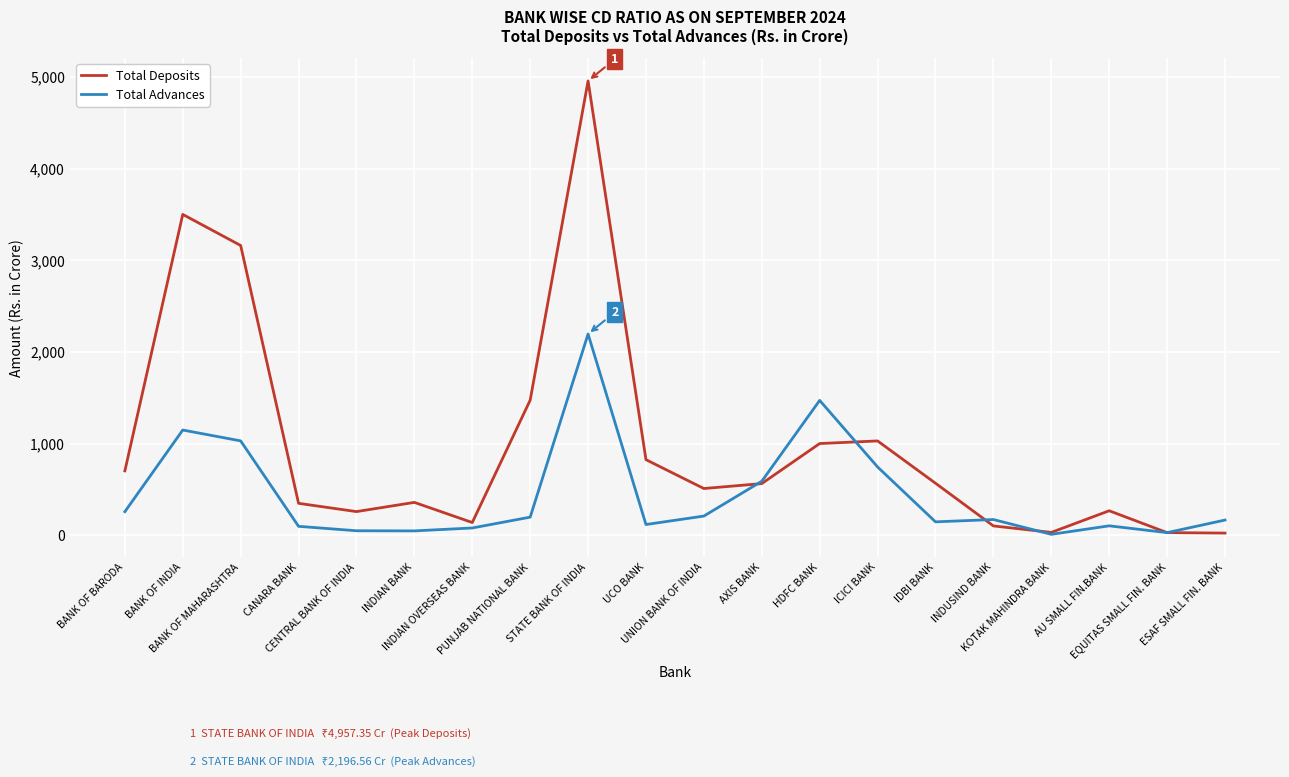

Which series has the largest total across all categories?

Total Deposits